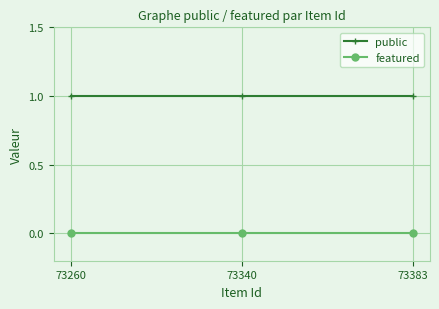

List the series in order of their overall mean, highest first.

public, featured